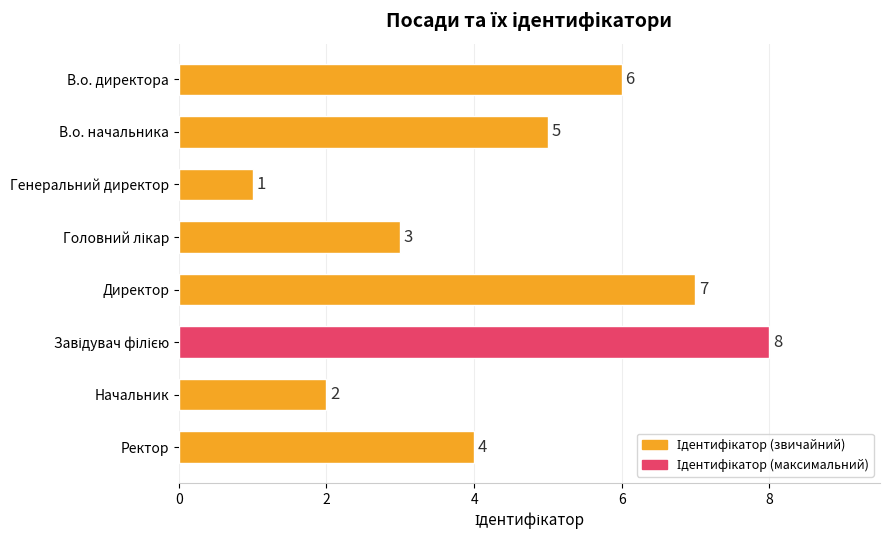

Which has a higher value, Генеральний директор or Ректор?

Ректор